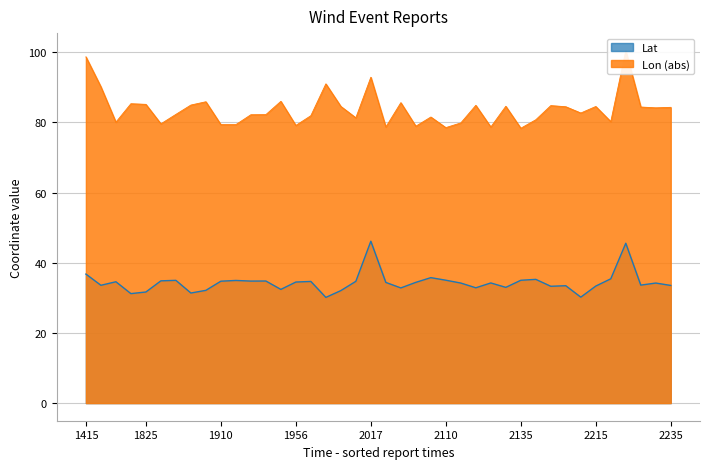

True or false: Lon and Lat cross at least once.

False